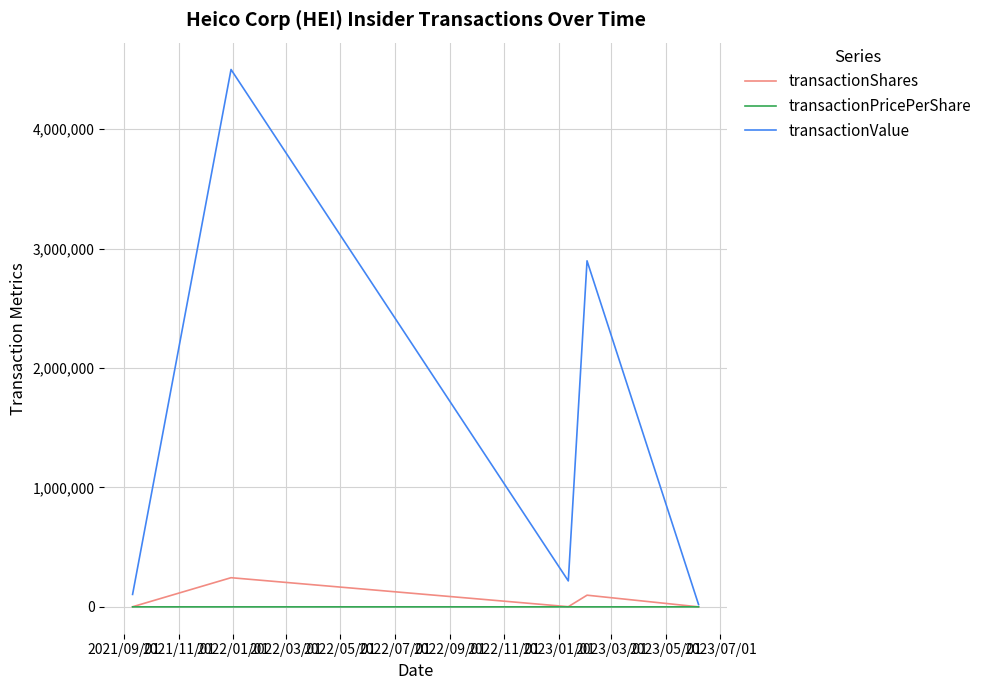

Rank the series by their maximum value, from lowest to highest.

transactionPricePerShare, transactionShares, transactionValue